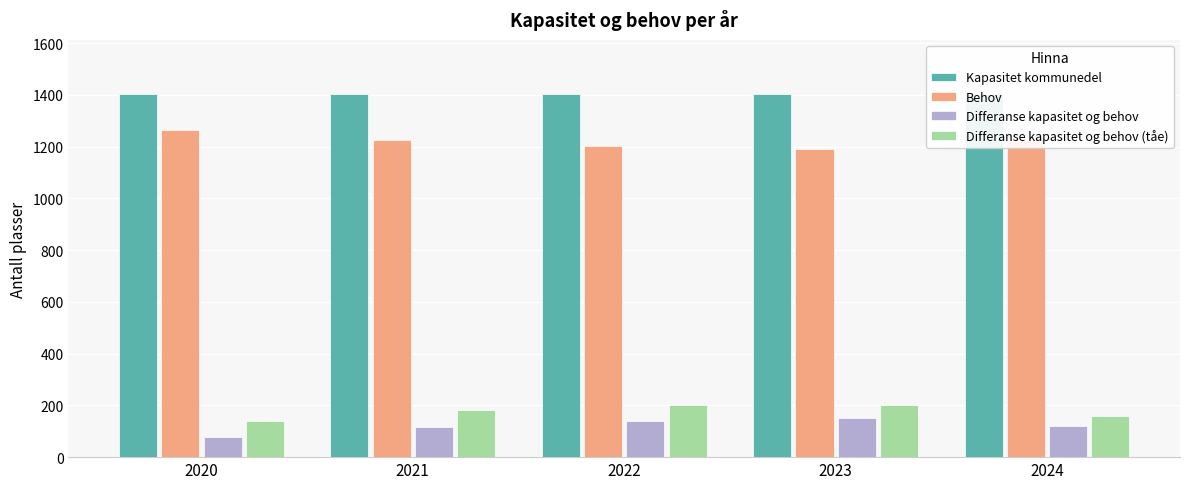

What is the sum of the Differanse kapasitet og behov (tåe) values at 2023 and 2020?

344